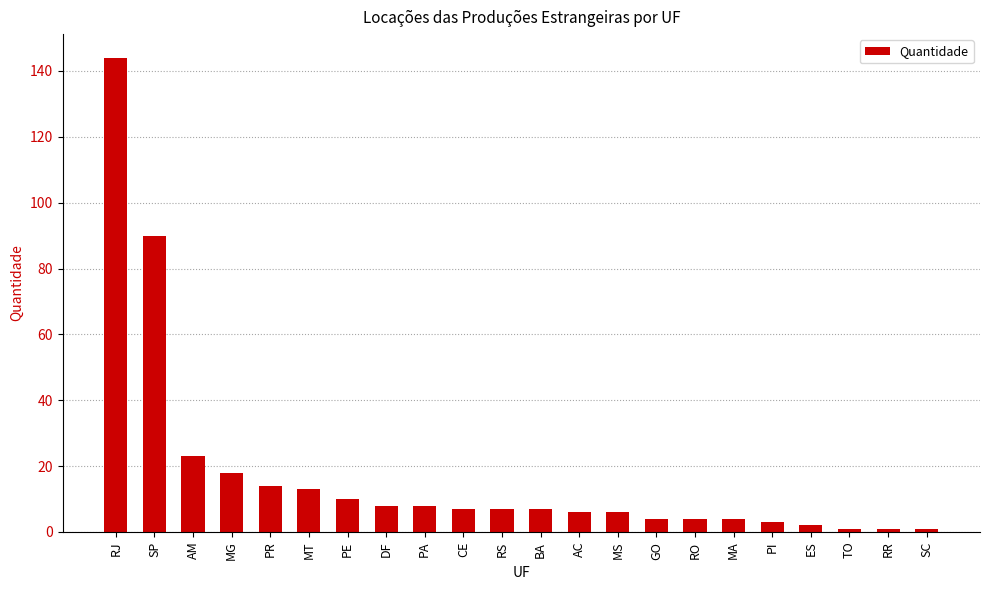

Reading right to left, list all the values displayed in this chart.

SC=1	RR=1	TO=1	ES=2	PI=3	MA=4	RO=4	GO=4	MS=6	AC=6	BA=7	RS=7	CE=7	PA=8	DF=8	PE=10	MT=13	PR=14	MG=18	AM=23	SP=90	RJ=144